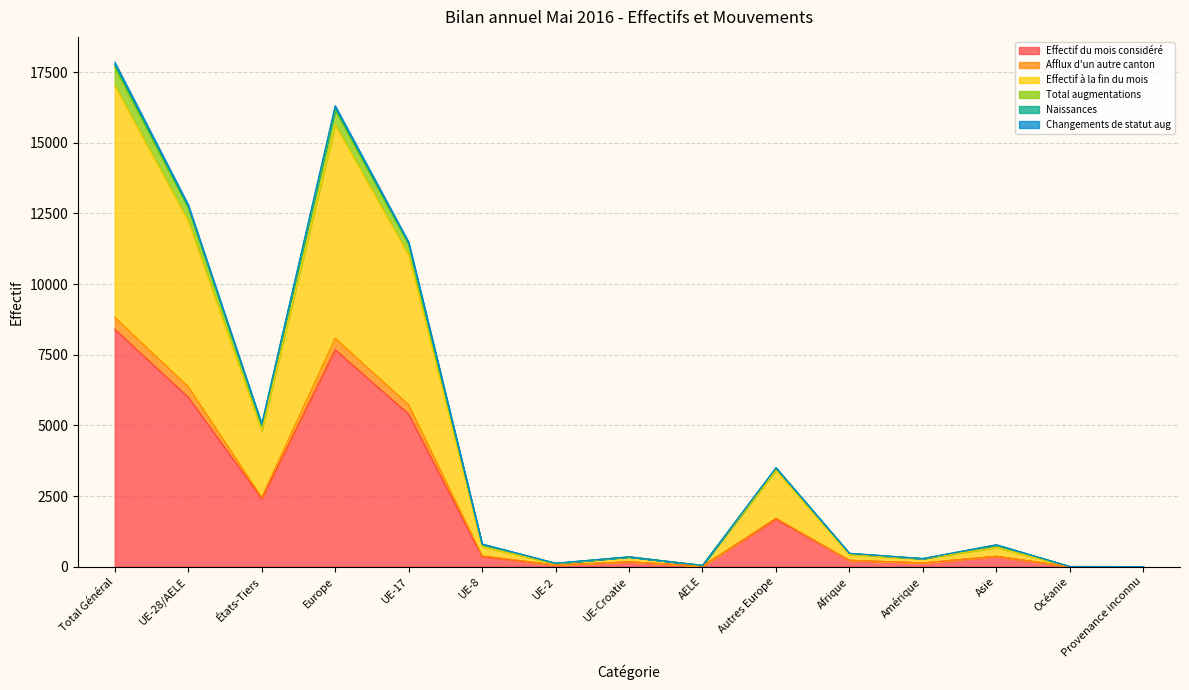

At which label does Effectif du mois considéré reach its peak?

Total Général